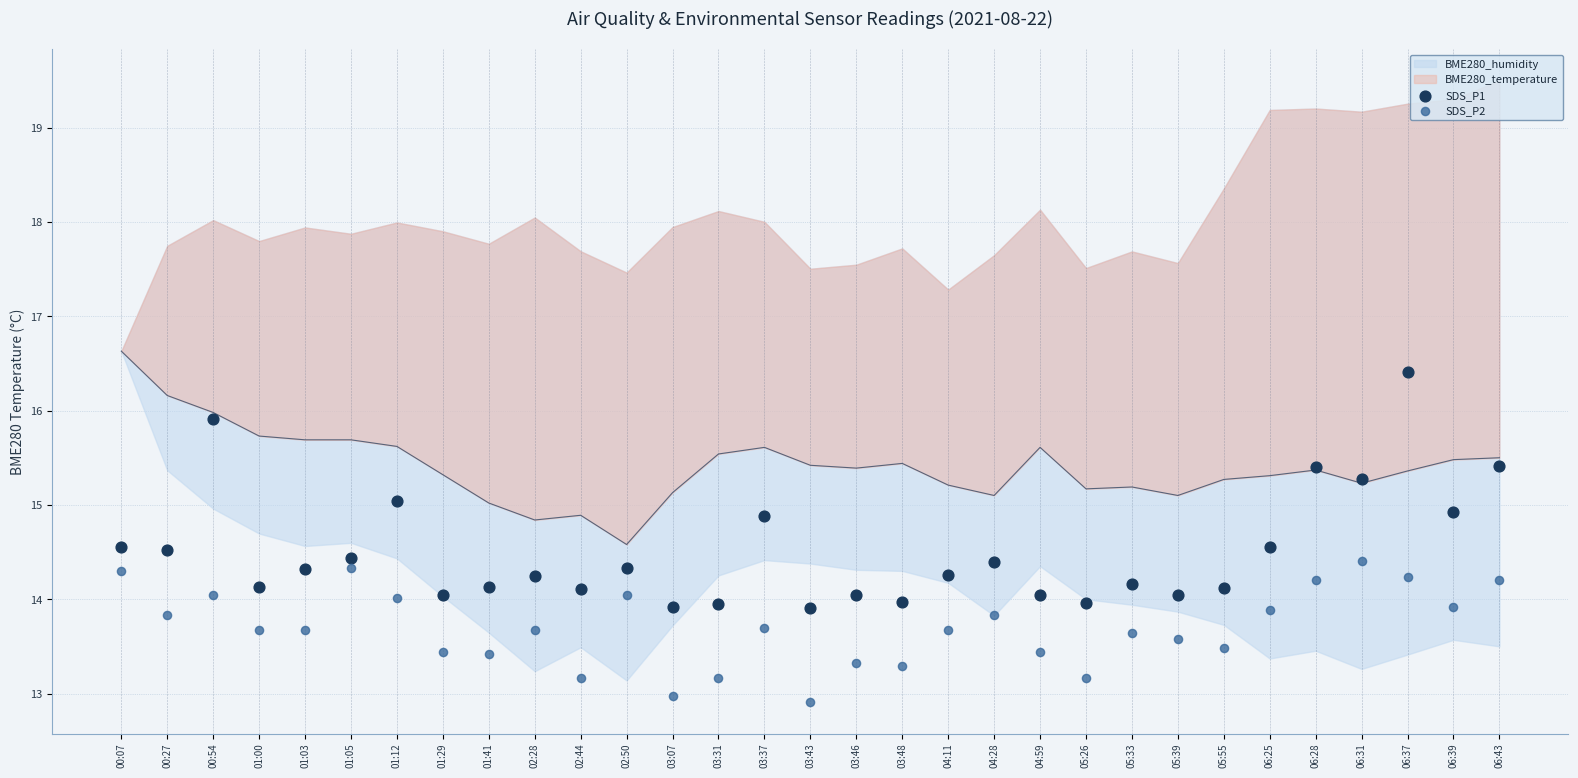

At how many categories does at least one series exceed 15?

6